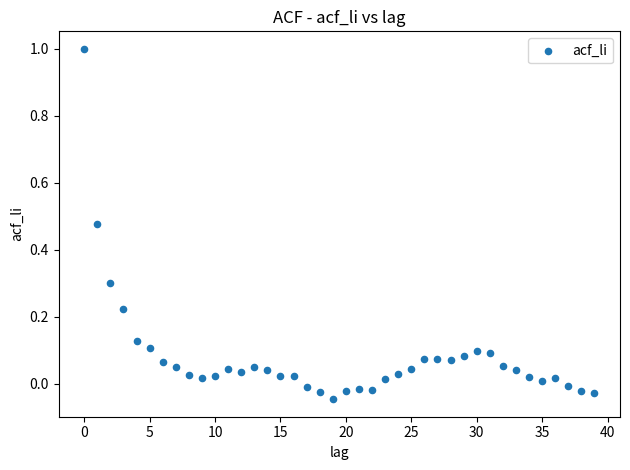

What is the range of Y values (max minus min)?

1.0